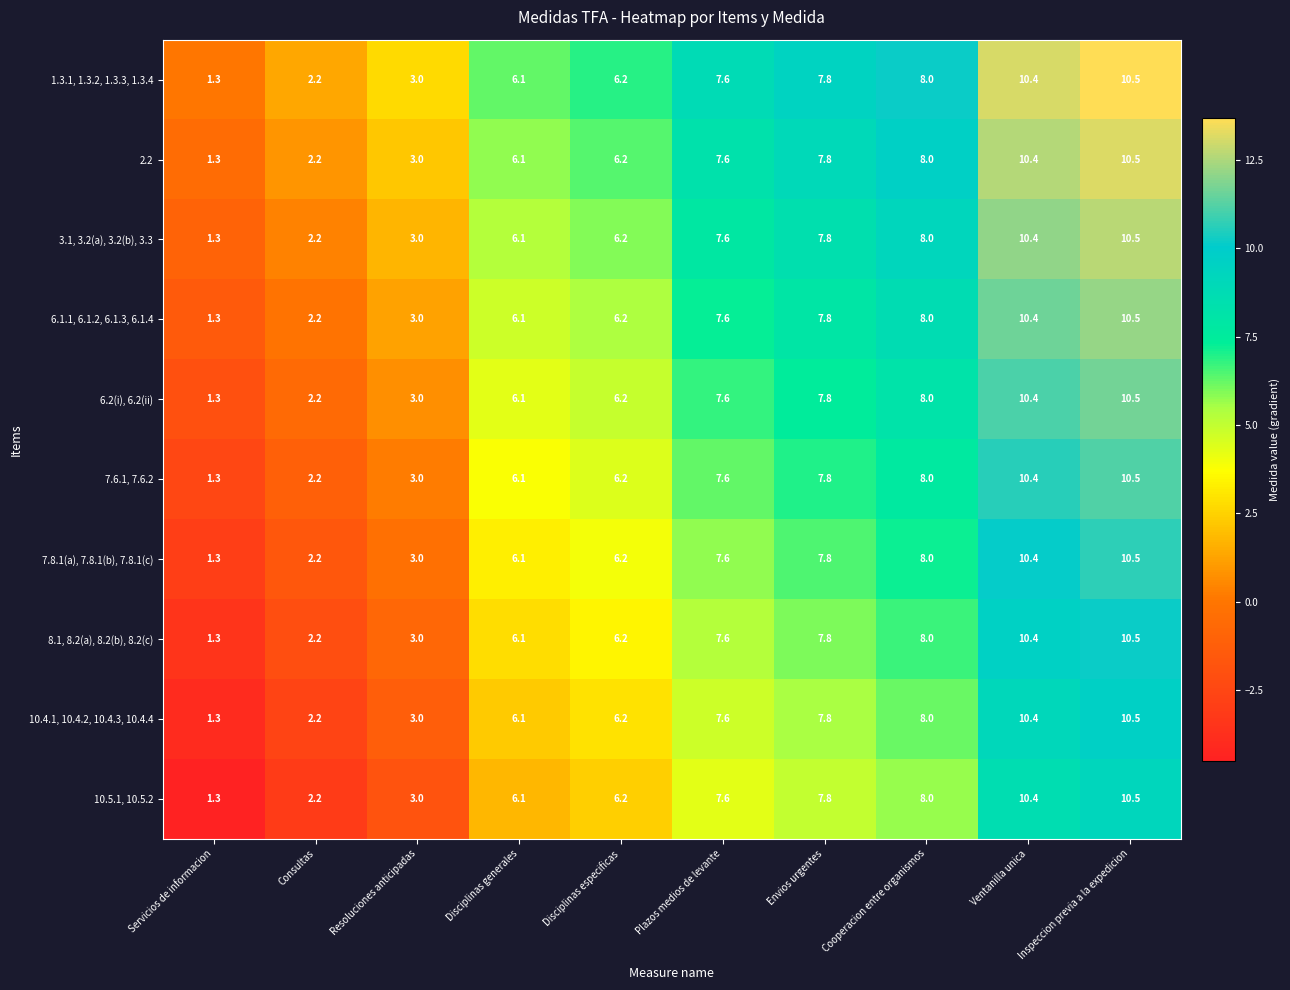

What is the greatest value displayed?

10.5